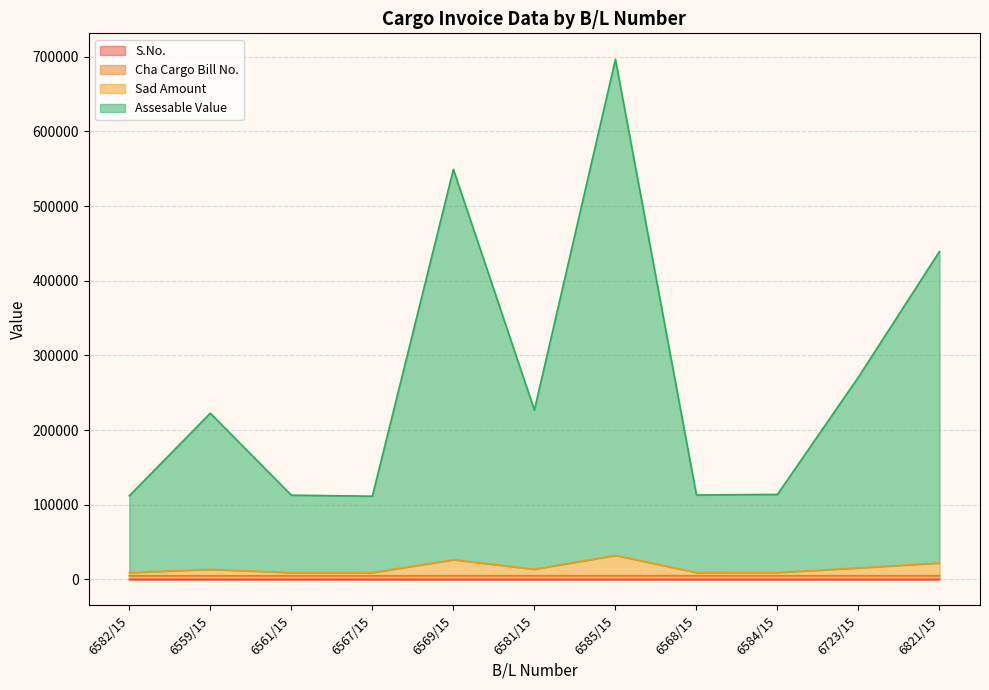

Which label corresponds to the smallest value in the chart?

6582/15